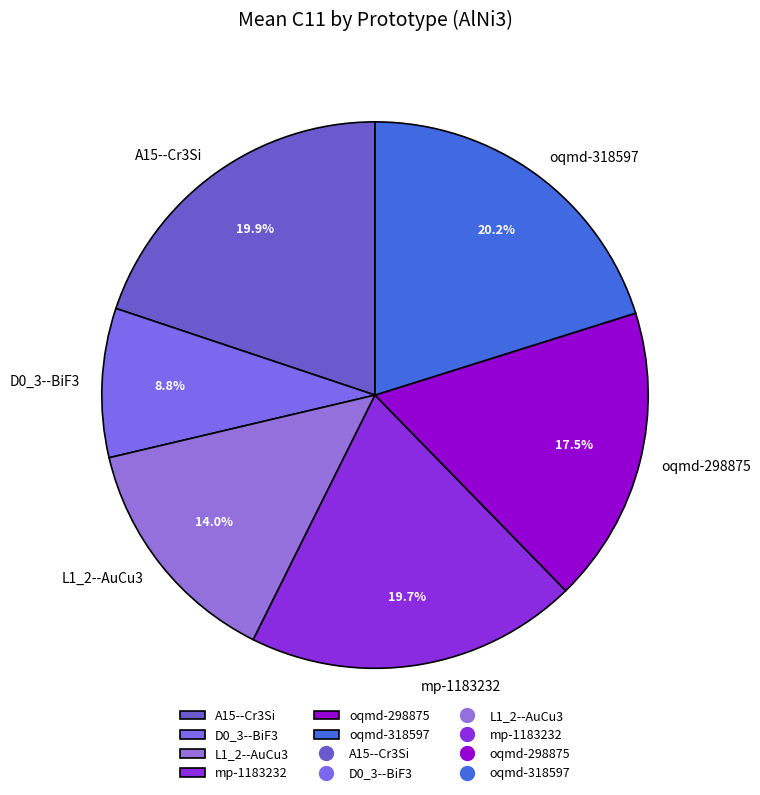

How many slices are in this pie chart?

6